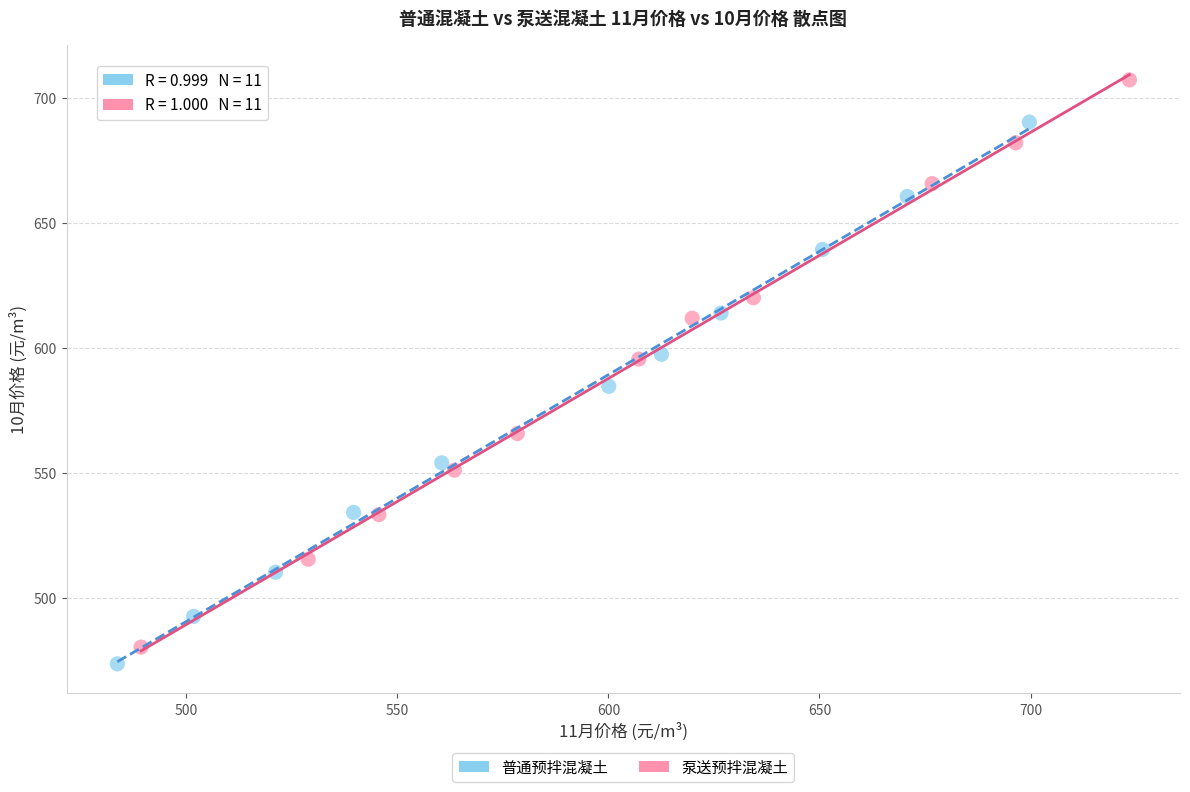

Which series contains the highest Y value?

泵送预拌混凝土